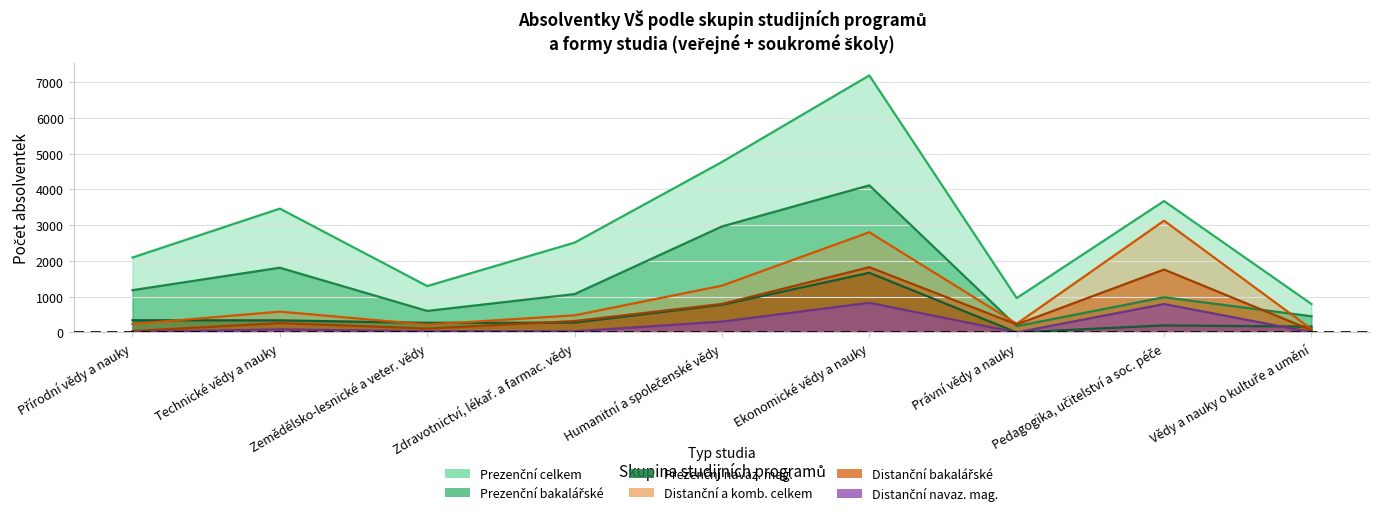

What is the label of the 7th point from the left?

Právní vědy a nauky